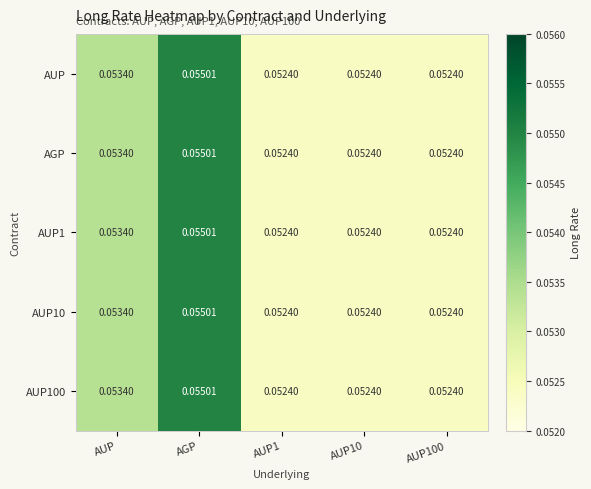

Which category has the highest value across all series?

AGP